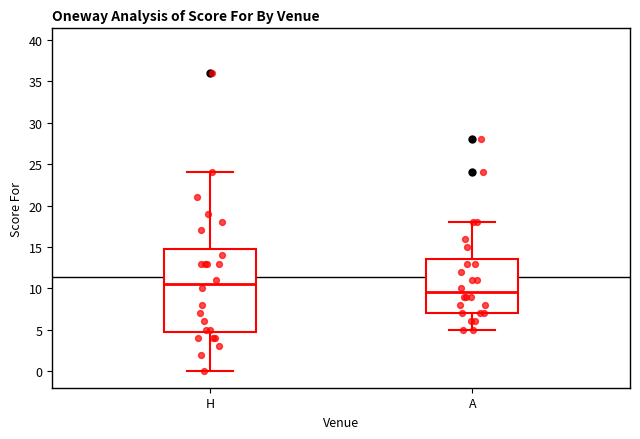

Which box is the tallest, from its lower edge to its upper edge?

H